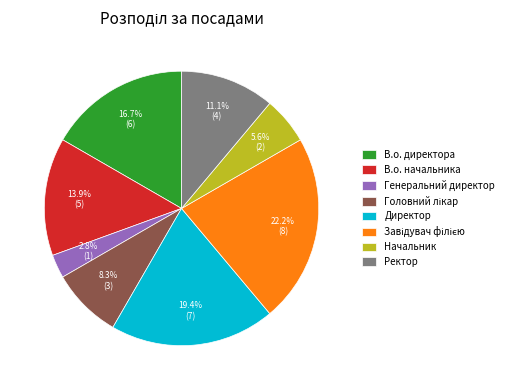

Between В.о. директора and В.о. начальника, which is larger?

В.о. директора